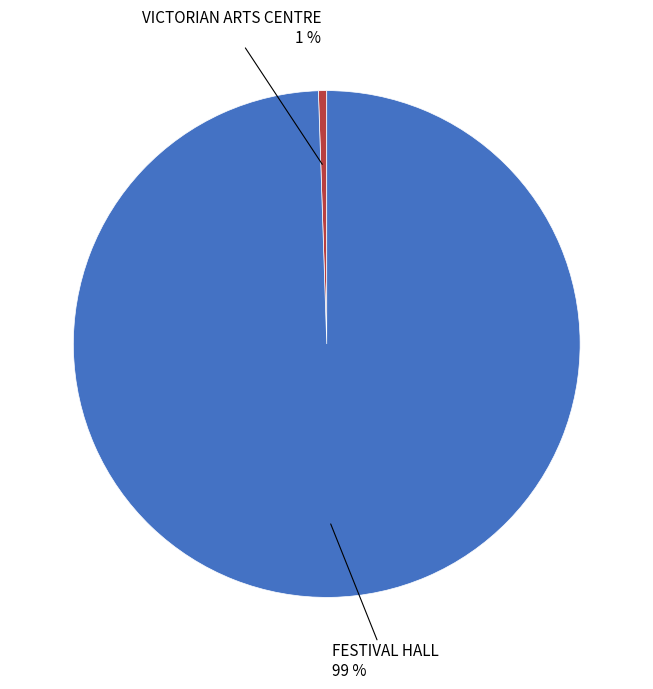

To the nearest percent, what is the average slice percentage?

50%